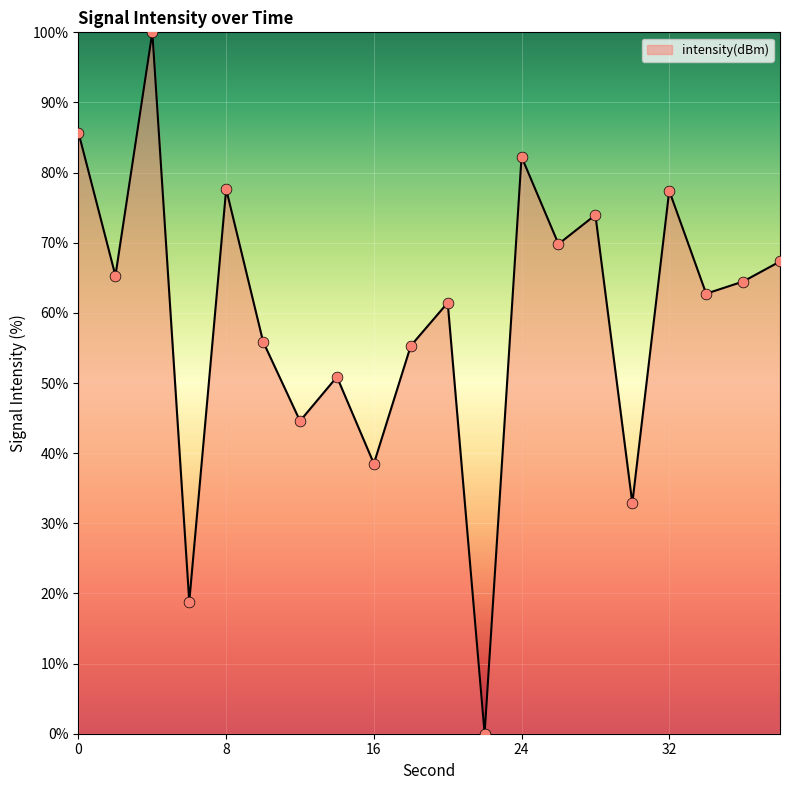

What is the greatest value displayed?

100.0